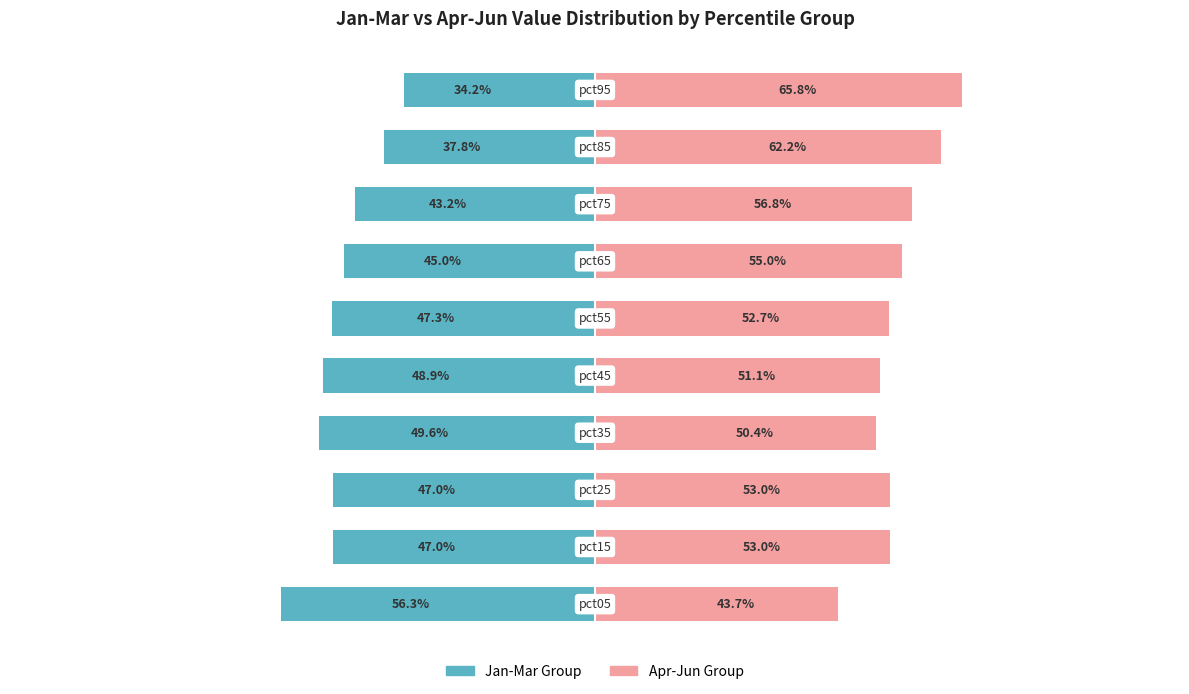

True or false: Apr-Jun Group has a value of 52.7 at 5.

True